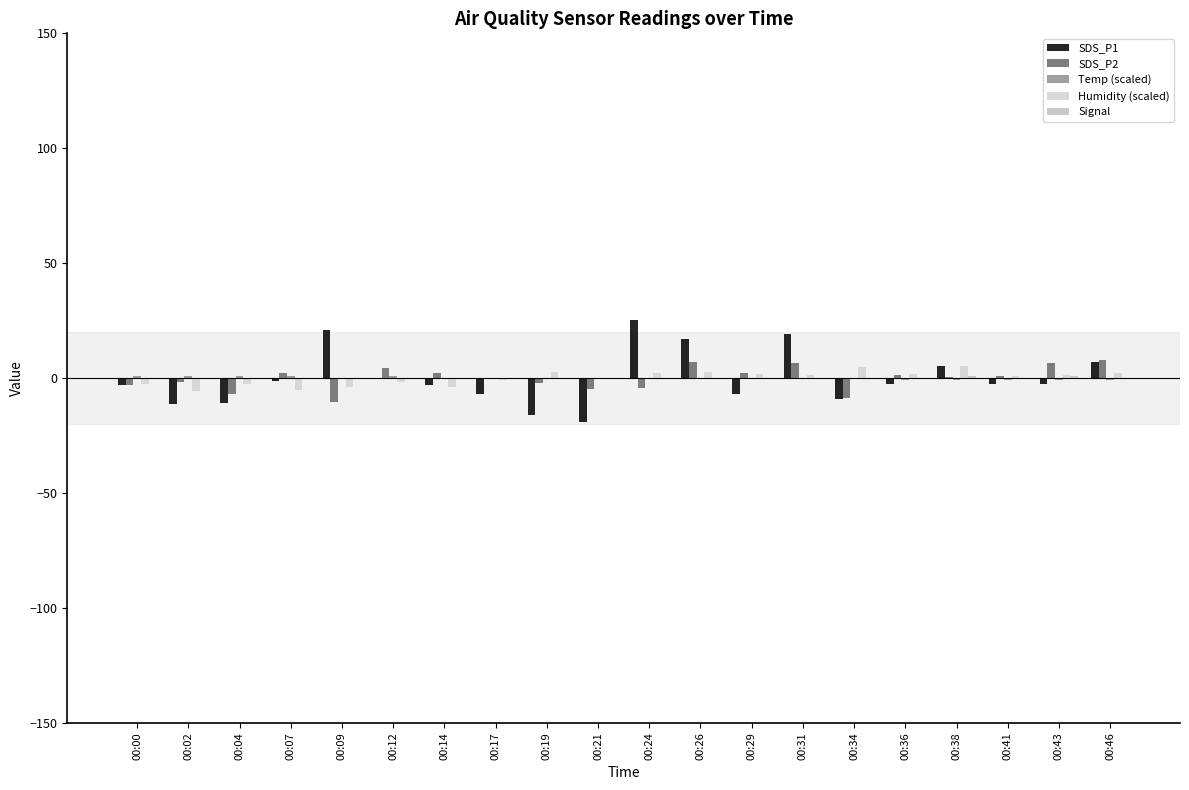

Count the number of categories in the chart.

20